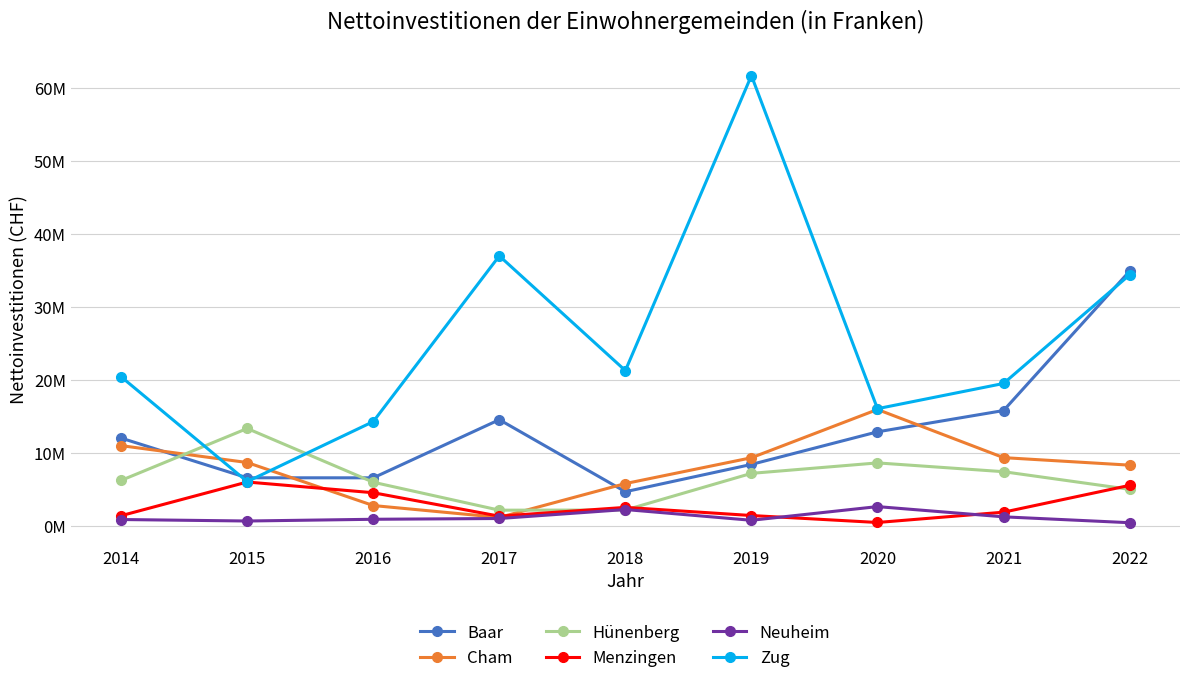

Is this an area chart (filled region under the line)?

No